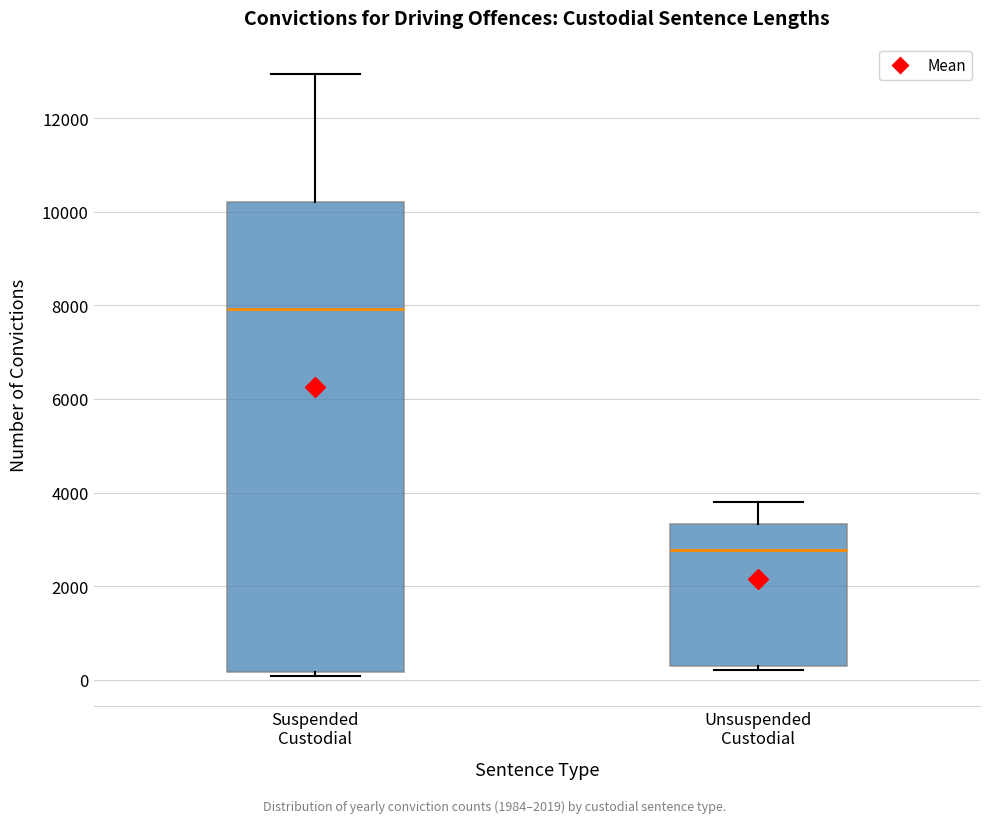

Comparing the boxes themselves (not the whiskers), which one is the tallest?

Suspended Custodial